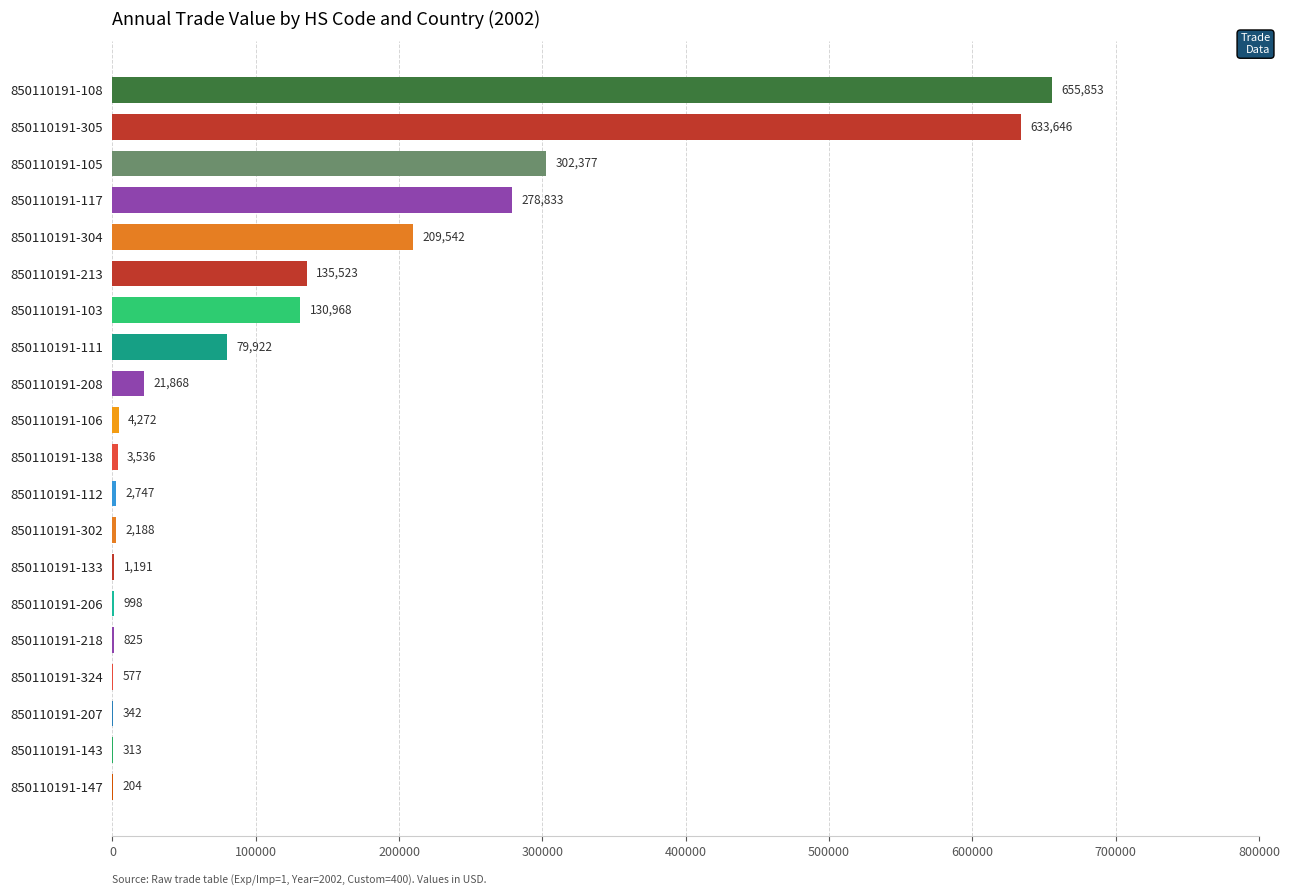

What is the sum of all values?

2465725